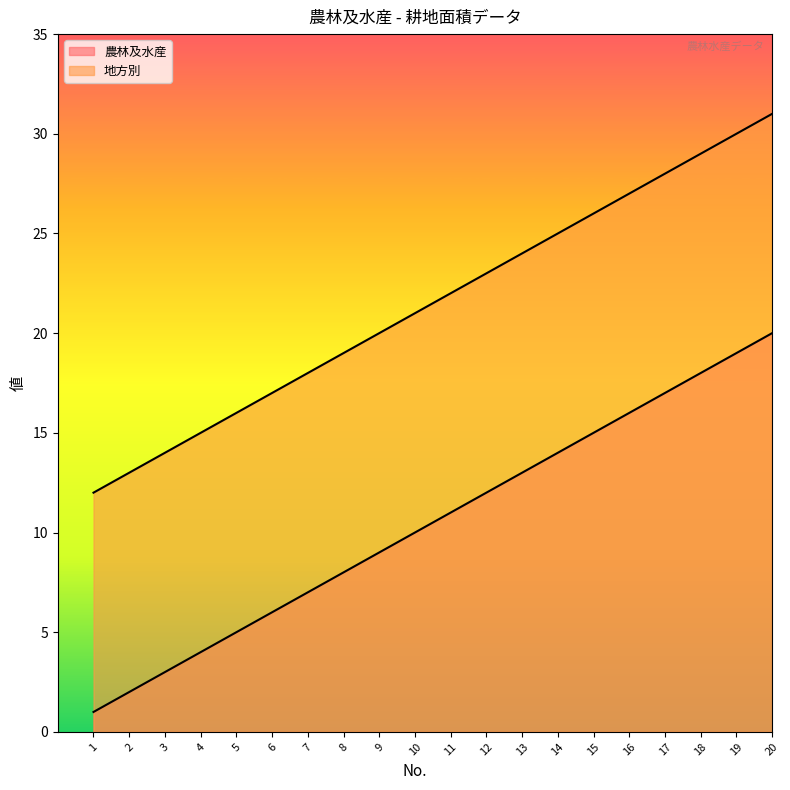

Is it true that 地方別 equals 20 at 9?

True